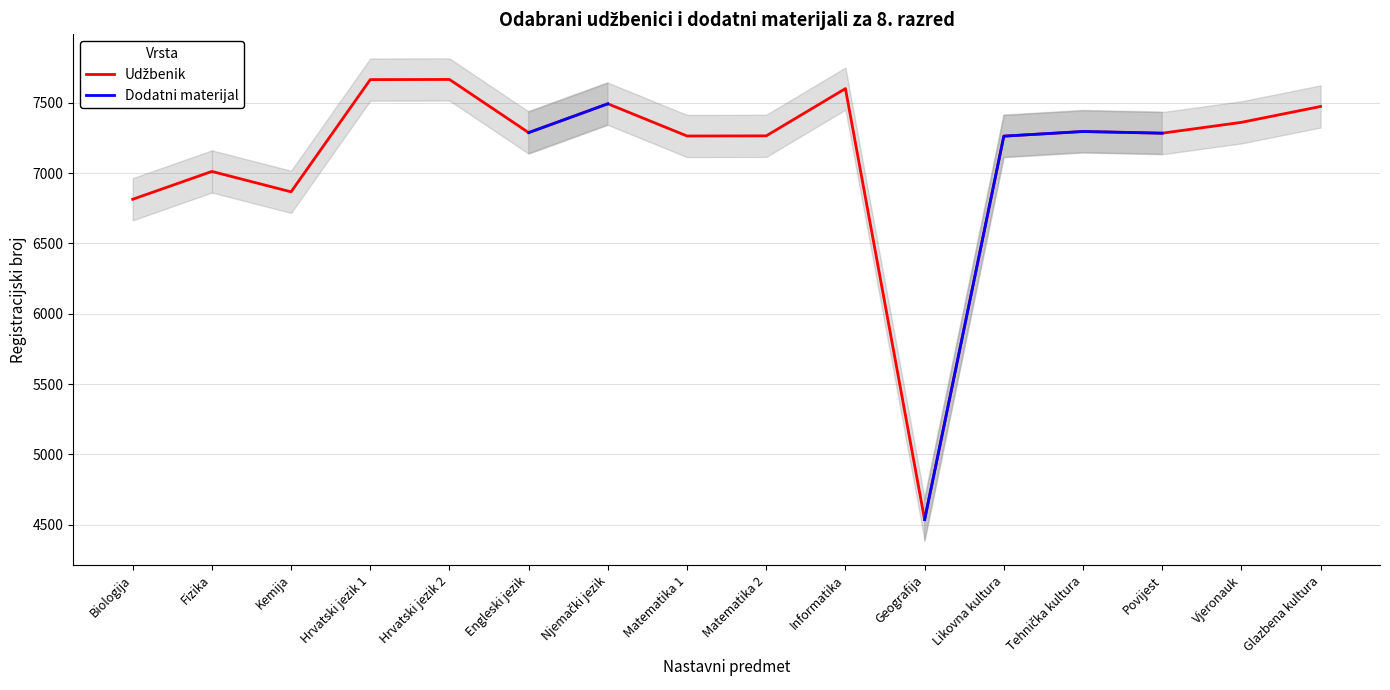

At which category does the chart reach its minimum across all series?

Geografija